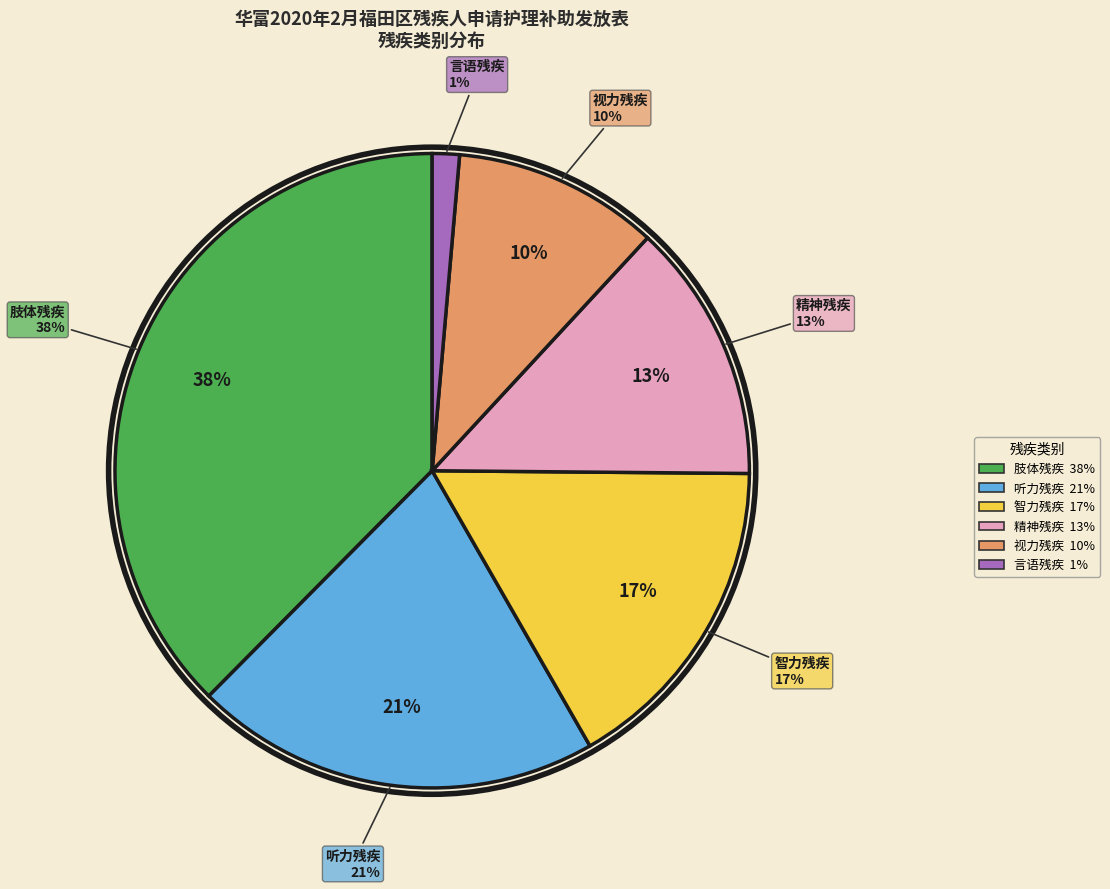

Between 智力残疾 and 肢体残疾, which is larger?

肢体残疾